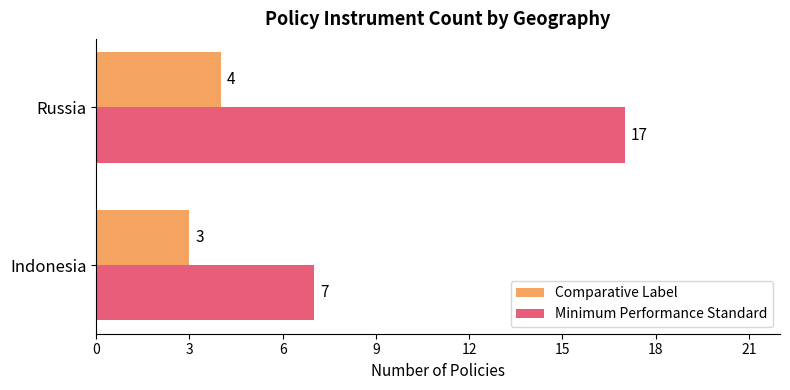

The value of Minimum Performance Standard at Indonesia is 11. True or false?

False